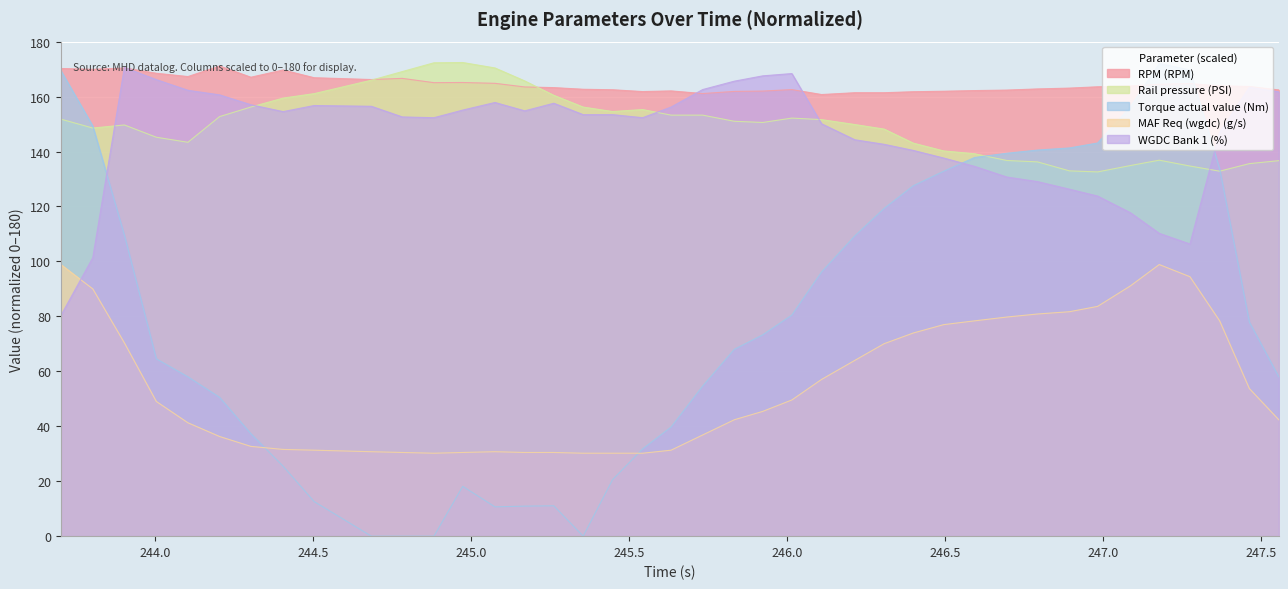

Reading left to right, list all the values displayed in this chart.

RPM (RPM): 170.2	169.9	170.4	168.5	167.3	171.1	167.0	169.7	166.9	166.2	166.6	165.1	165.1	164.8	163.5	163.3	162.7	162.5	161.8	162.1	161.1	161.9	162.0	162.5	160.7	161.4	161.4	161.8	161.9	162.2	162.4	162.8	163.1	163.6	163.9	164.5	164.7	163.9	163.7	162.4
Rail pressure (PSI): 151.8	148.5	149.7	145.2	143.4	152.7	156.2	159.4	161.1	166.0	169.1	172.3	172.4	170.4	165.7	160.5	156.2	154.6	155.3	153.2	153.2	151.0	150.6	152.2	151.6	149.8	148.2	143.1	140.2	139.2	136.7	136.2	133.0	132.6	134.9	136.8	134.7	132.8	135.6	136.7
Torque actual value (Nm): 169.5	149.3	109.5	64.5	58.0	50.5	37.3	25.5	12.6	0.0	0.0	0.0	18.1	10.7	10.9	11.1	0.0	20.6	31.8	39.7	54.6	68.0	73.3	80.5	96.2	109.3	119.3	127.5	132.8	137.8	139.4	140.5	141.3	143.1	156.3	172.0	169.7	133.7	77.9	58.0
MAF Req (wgdc) (g/s): 98.9	90.0	70.3	49.0	41.3	36.3	32.7	31.6	31.3	30.7	30.5	30.2	30.5	30.7	30.5	30.5	30.2	30.2	30.2	31.3	36.8	42.4	45.4	49.6	57.0	64.0	70.1	73.9	77.0	78.4	79.8	80.9	81.7	83.6	91.1	98.9	94.4	78.4	53.7	42.4
WGDC Bank 1 (%): 80.3	101.4	170.6	166.2	162.3	160.6	157.0	154.5	156.7	156.5	152.6	152.3	155.1	157.8	154.8	157.6	153.4	153.4	152.3	156.2	162.6	165.6	167.5	168.4	150.1	144.3	142.6	140.4	137.6	134.6	130.7	129.0	126.3	123.8	117.7	110.2	106.3	147.0	163.4	161.7